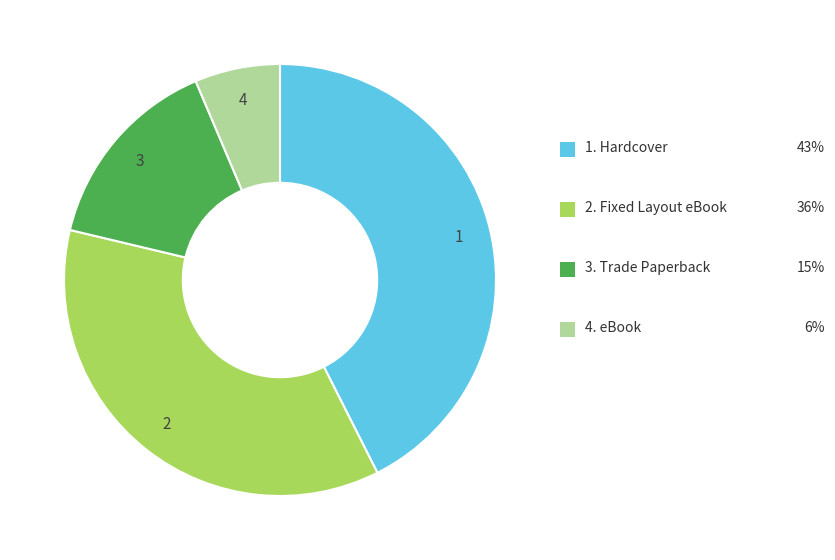

Is there a majority slice in this chart?

No